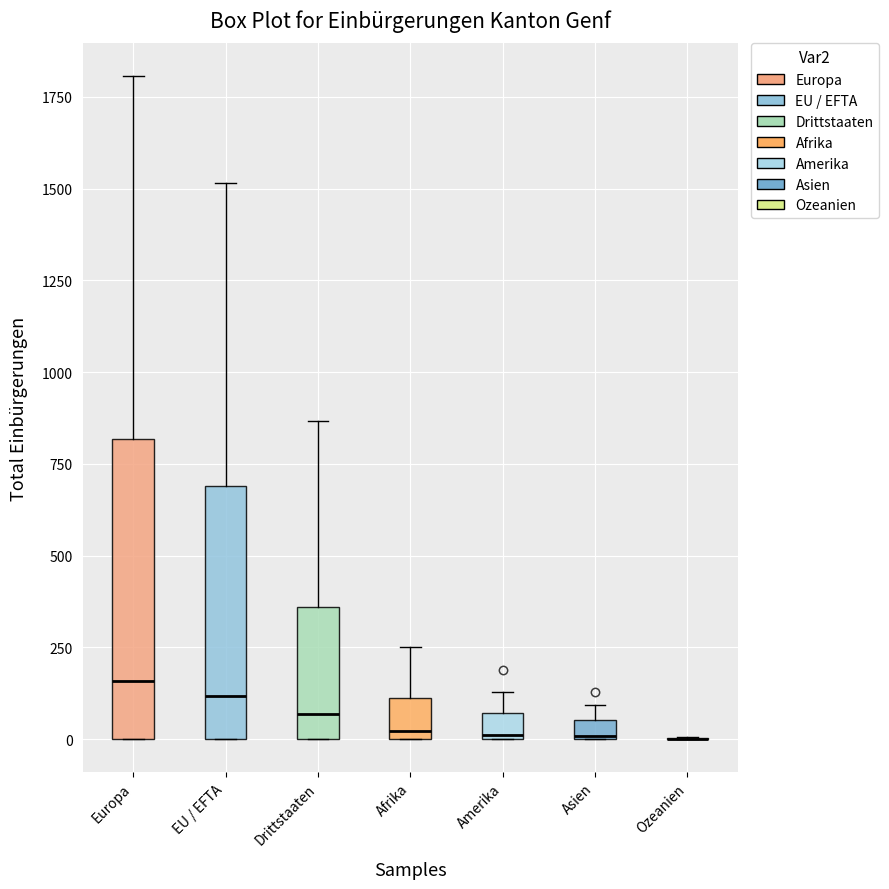

Where is the upper edge of the box for Amerika on the y-axis? The values are not printed on the chart, so give them approximately, as read against the axis.

50